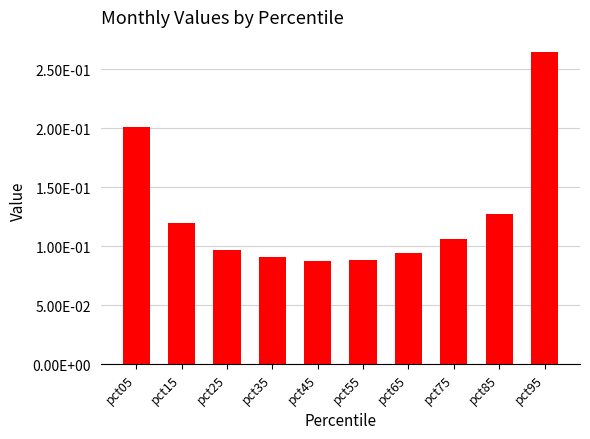

Are the bars horizontal?

No